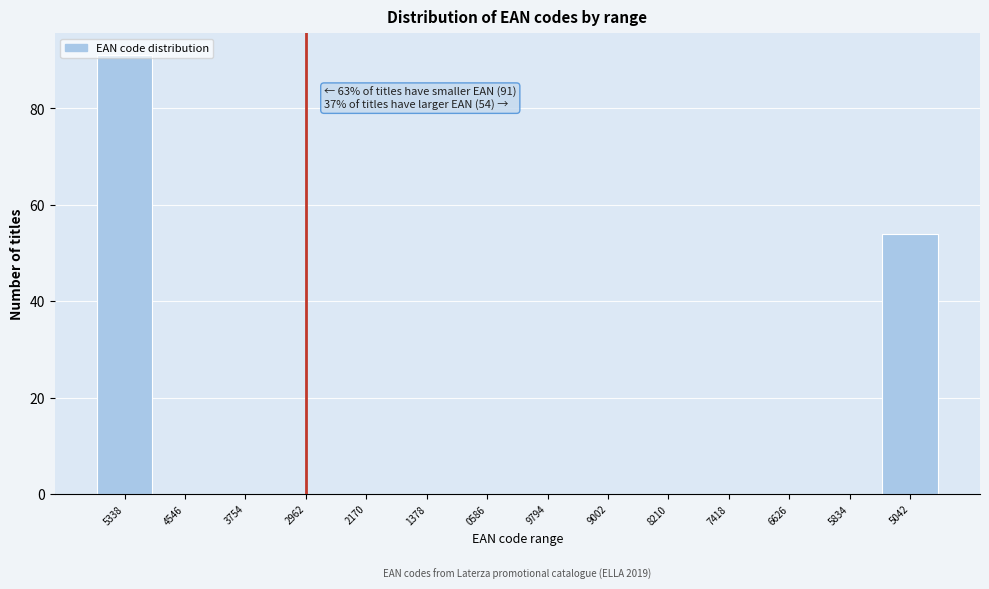

Is it true that the value at 2170 is 0?

True